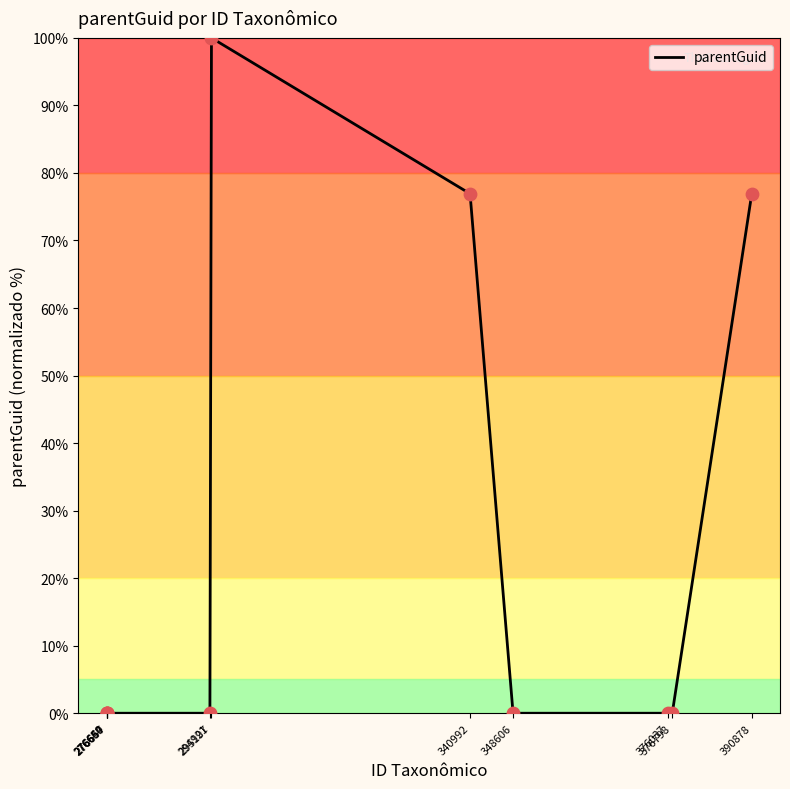

What is the change in value from 294921 to 340992?

+76.9